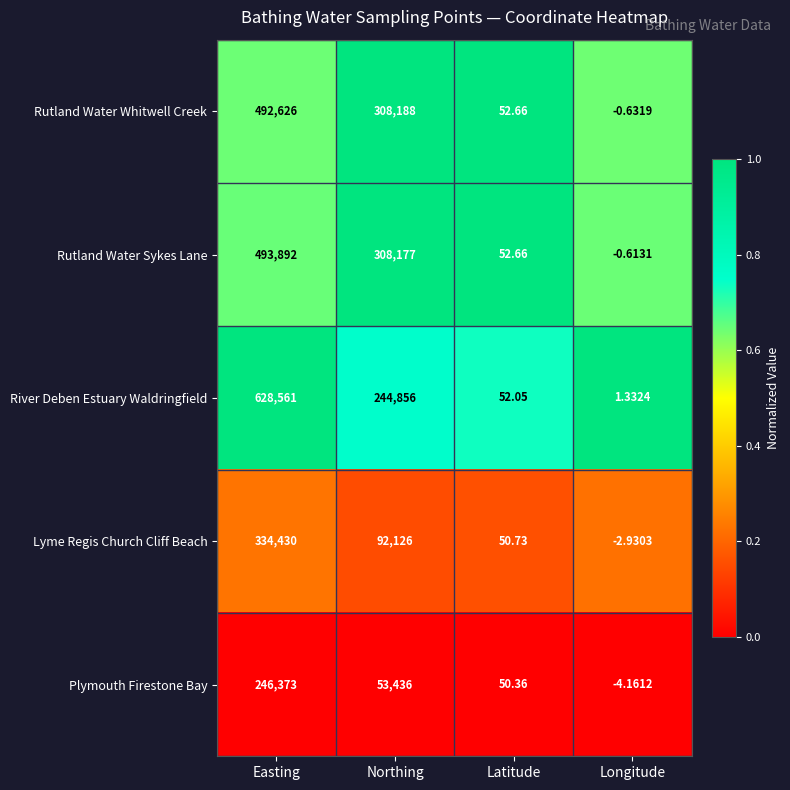

Which series has the largest total across all categories?

River Deben Estuary Waldringfield